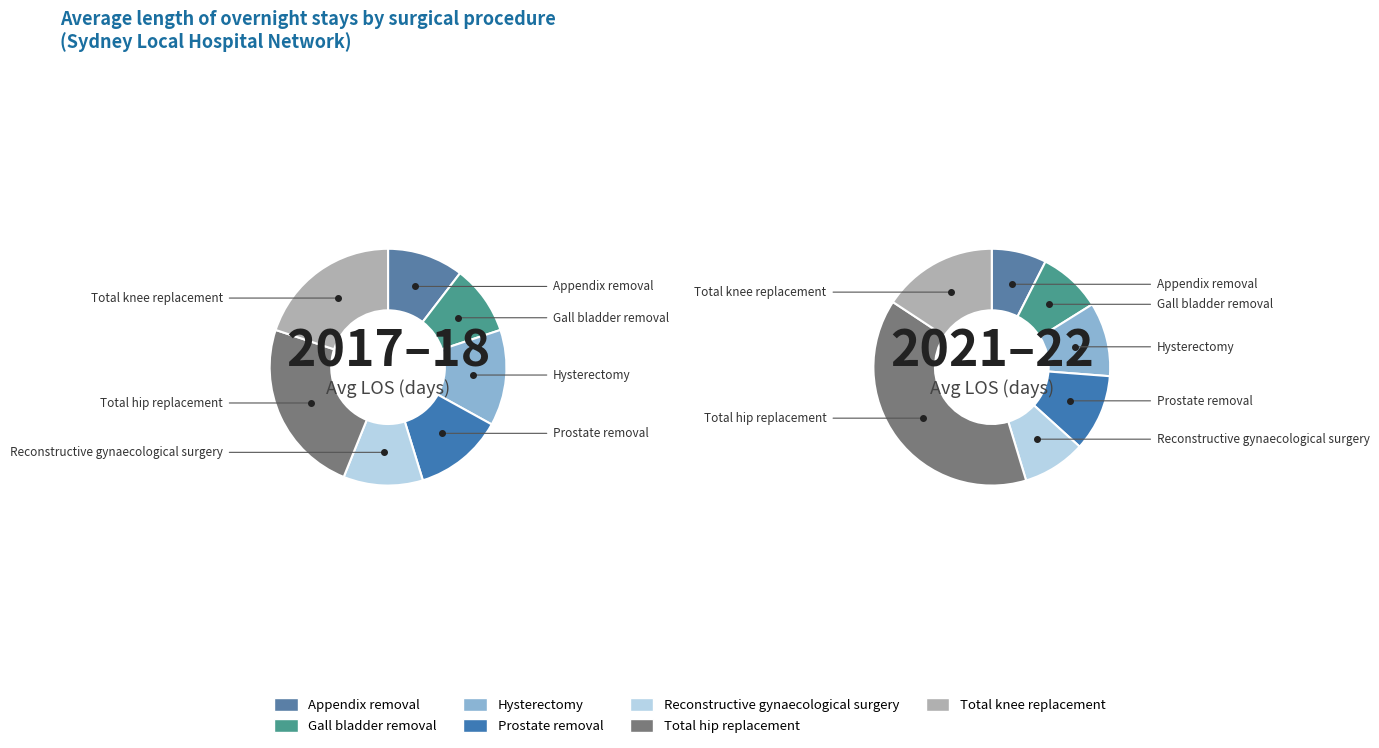

What is the ratio of the value at Hysterectomy to the value at Total hip replacement?

0.5